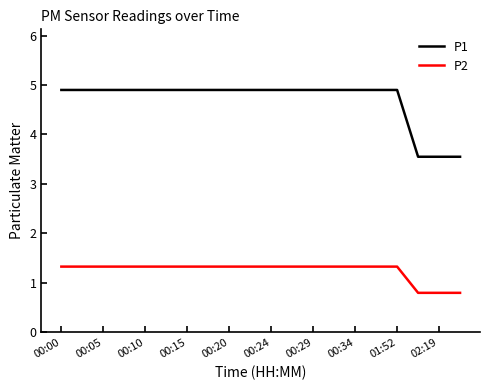

What is the minimum value shown in the chart?

0.8